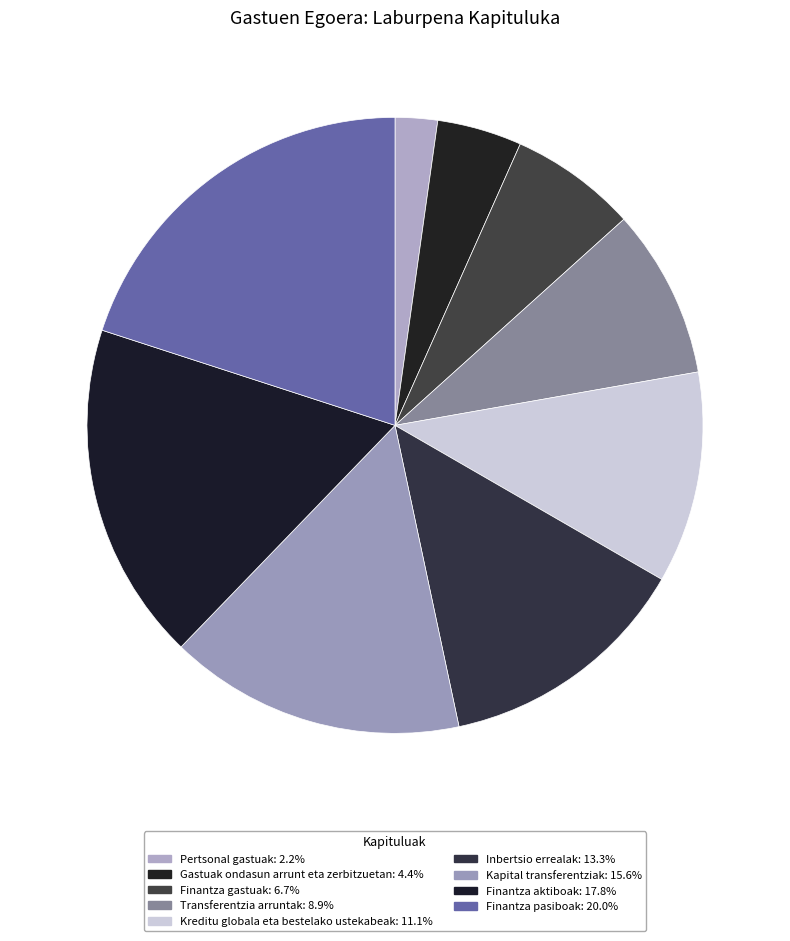

What percentage is the Gastuak ondasun arrunt eta zerbitzuetan slice, to the nearest percent?

4%